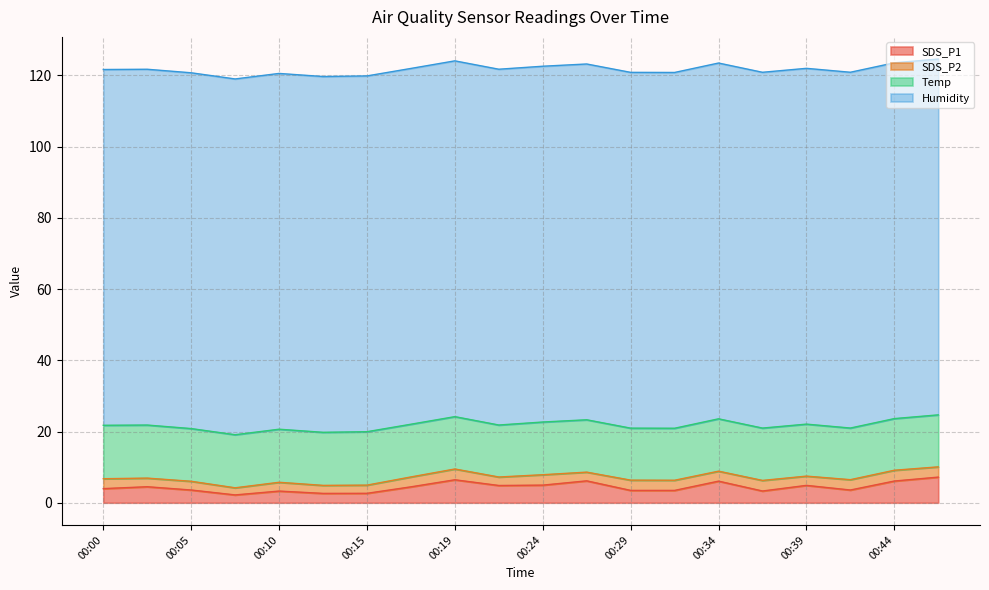

At which category is the sum across all series the highest?

00:46